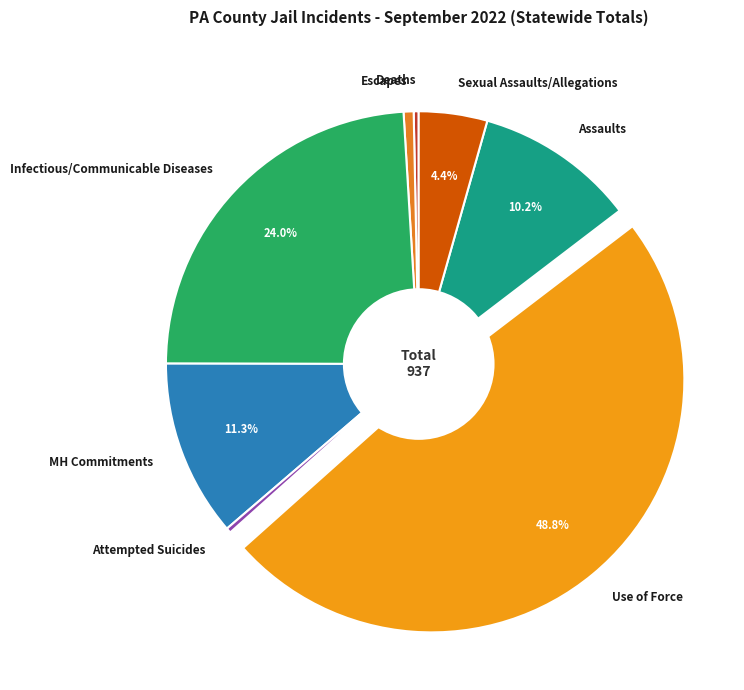

Is the sum of Infectious/Communicable Diseases and Assaults greater than half?

No